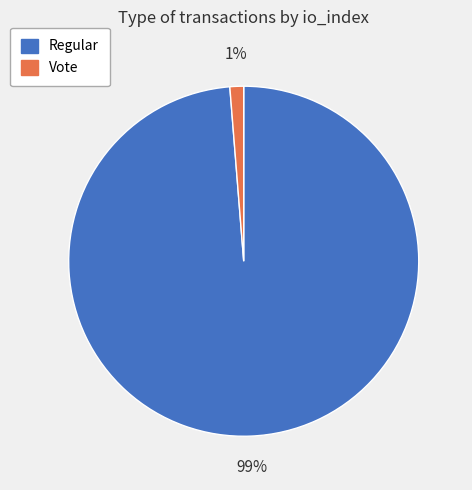

To the nearest percent, what portion does Regular represent?

99%